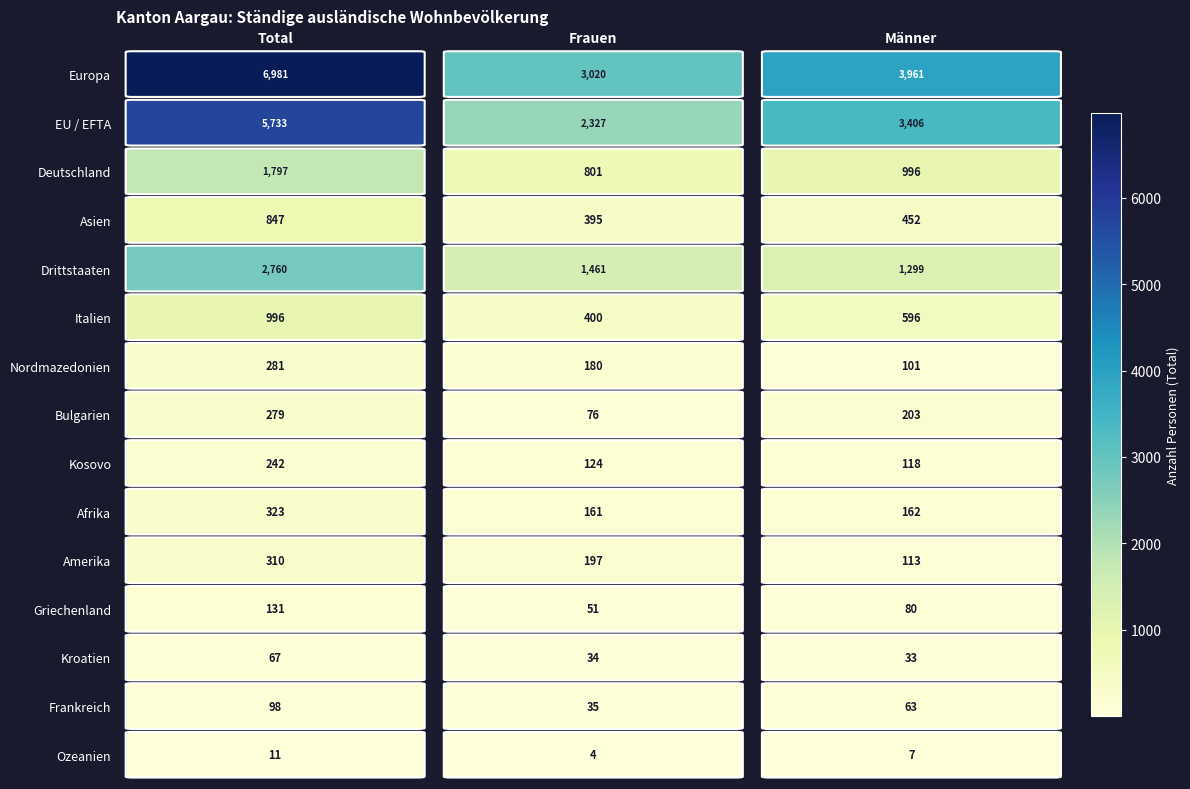

Which series changed the most between Total and Frauen?

Europa